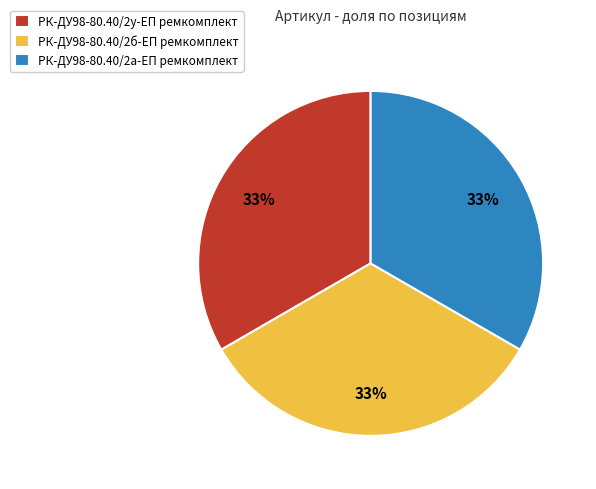

To the nearest percent, what is the average slice percentage?

33%